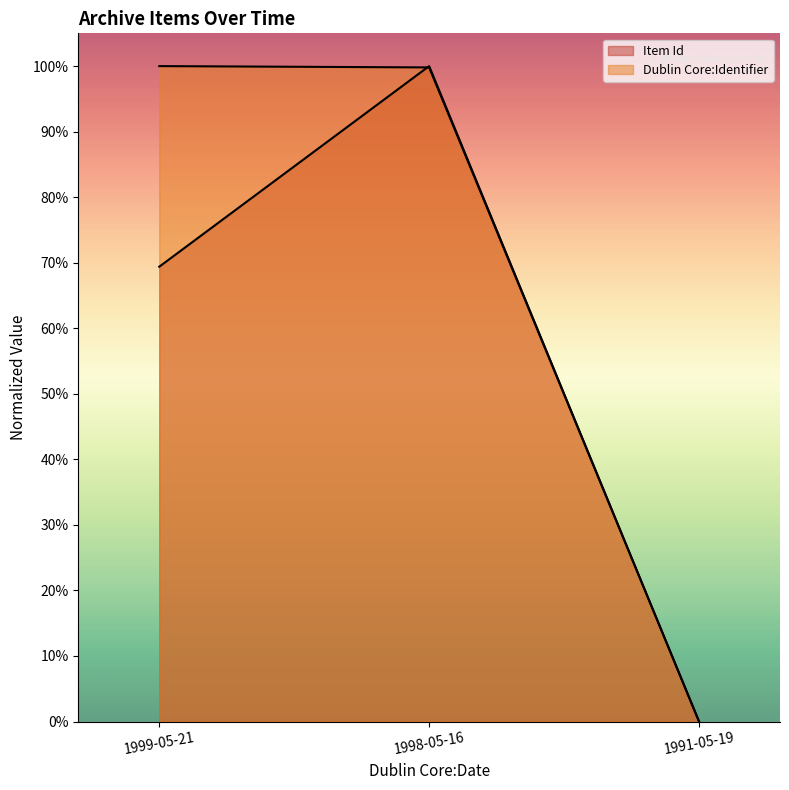

Which series has the largest total across all categories?

Dublin Core:Identifier